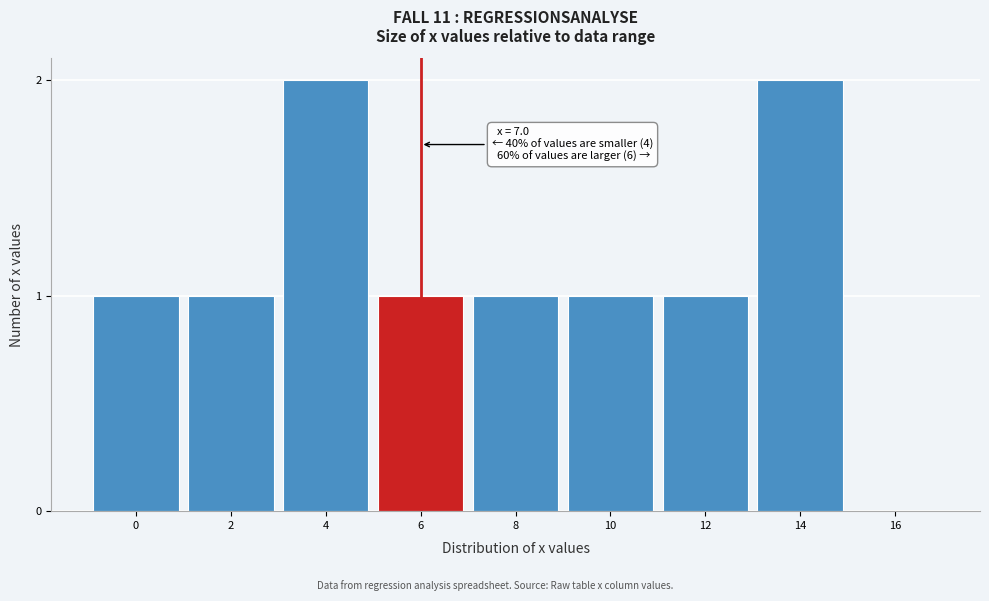

Reading left to right, what are all the values shown in this chart?

0=1	2=1	4=2	6=1	8=1	10=1	12=1	14=2	16=0